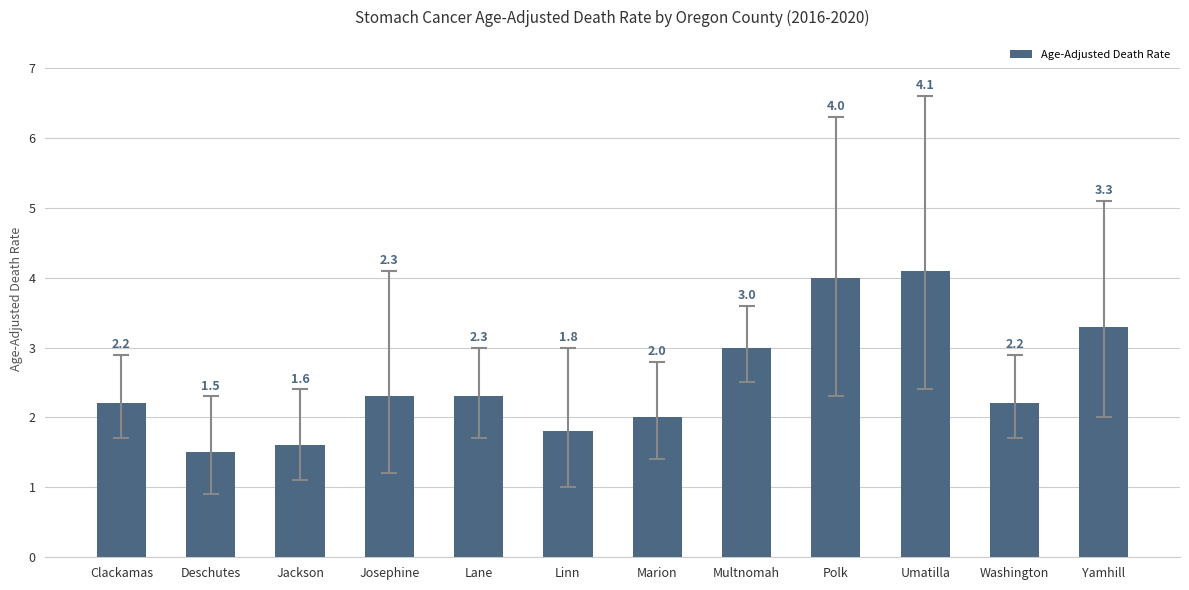

What is the sum of all values?

30.3